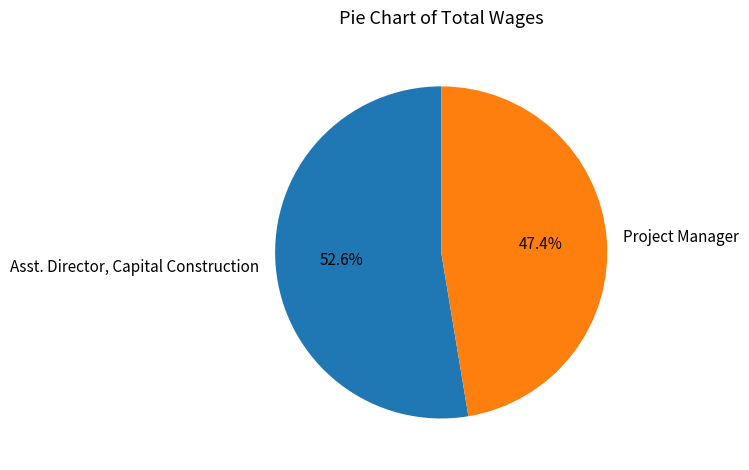

Which category has the smallest portion of the pie?

Project Manager